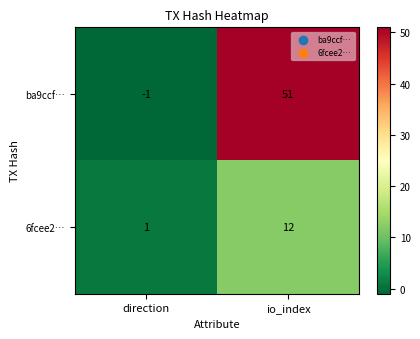

Between direction and io_index, which series saw the biggest shift?

ba9ccf…